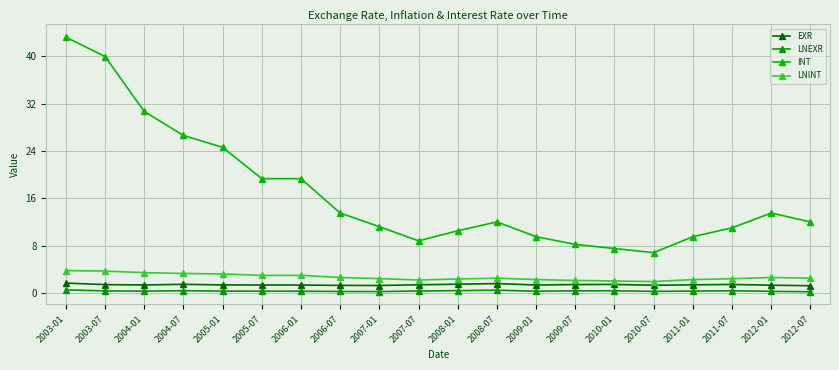

True or false: LNEXR and LNINT intersect in this chart.

False